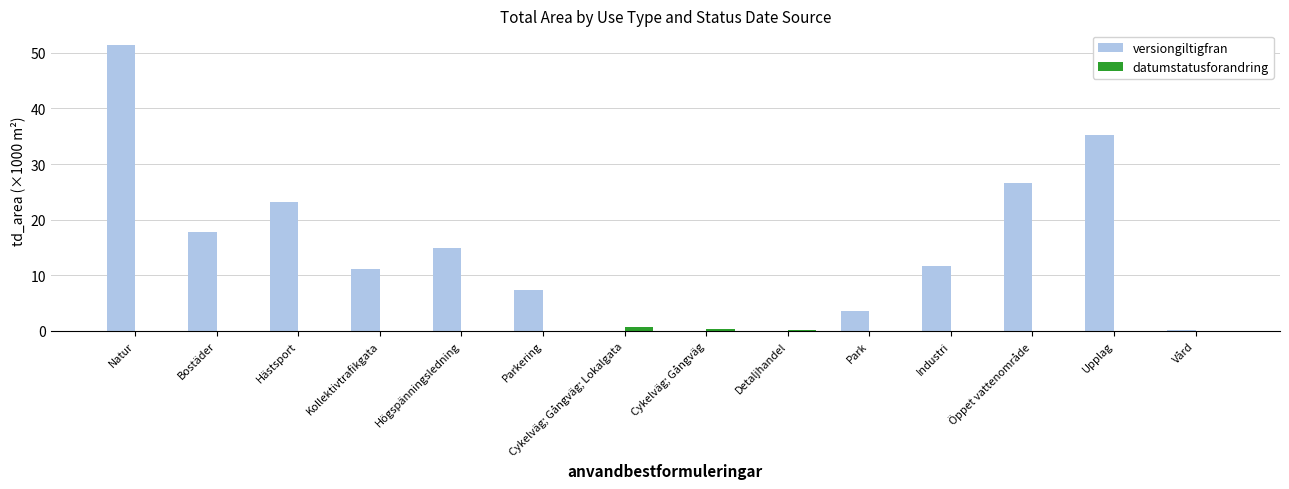

How many distinct data groups are displayed?

2